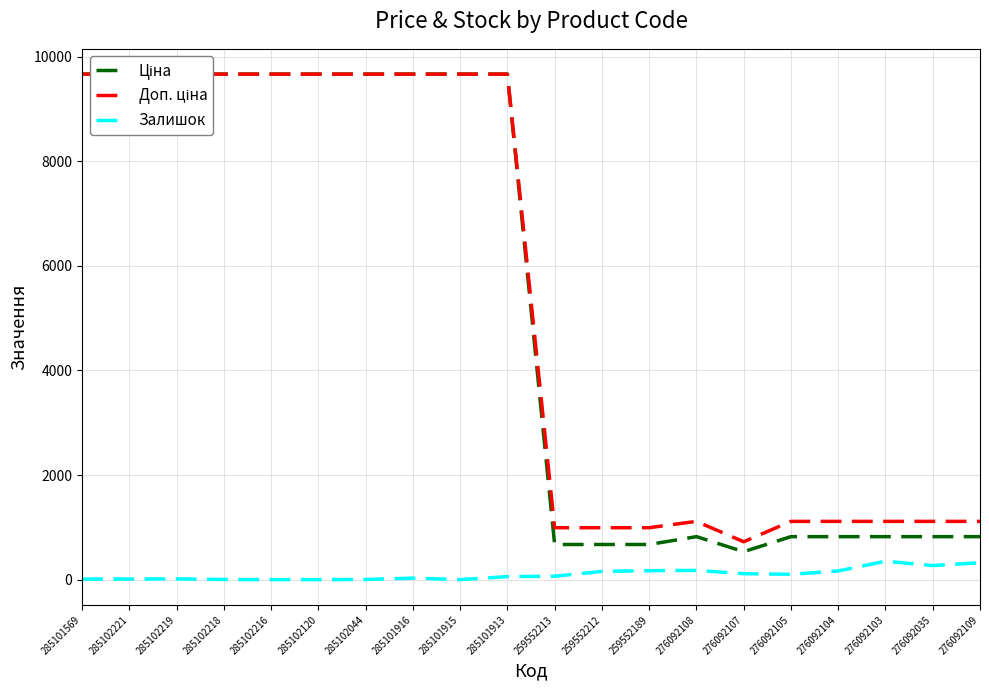

What is the label of the 16th point from the left?

276092105